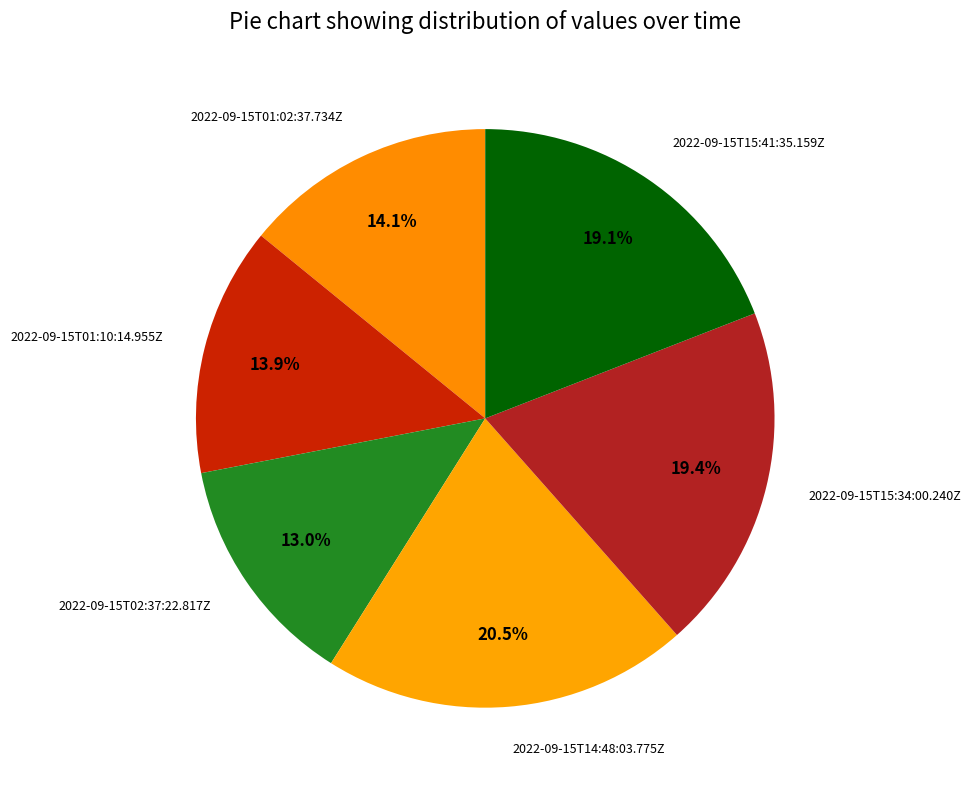

True or false: 2022-09-15T15:41:35.159Z accounts for 10% of the total.

False